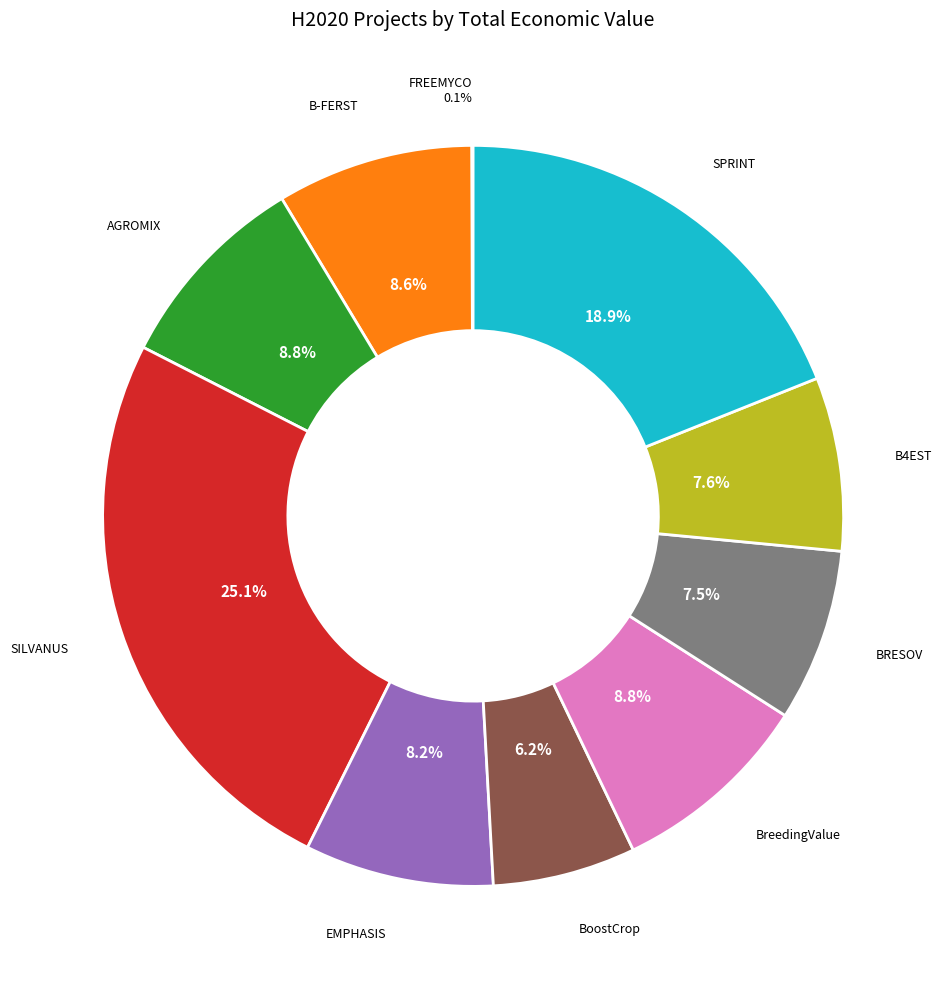

Is there a majority slice in this chart?

No